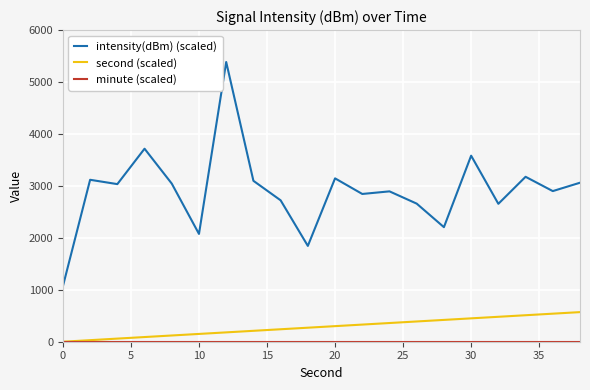

How many series are shown in this chart?

3